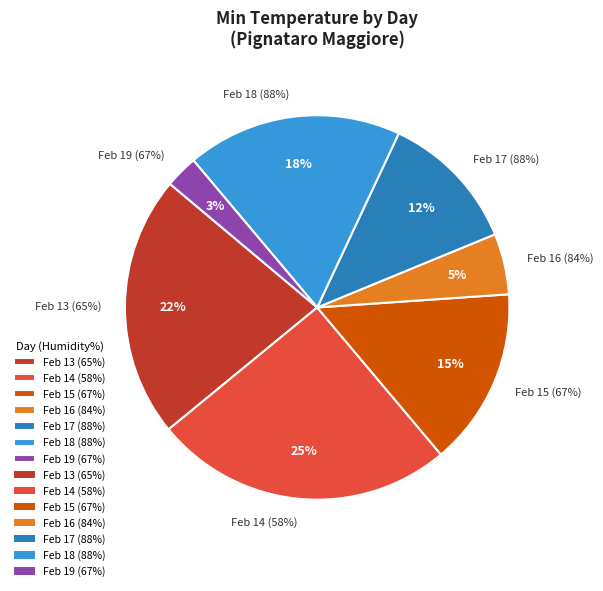

Approximately how many times larger is the value at 88% compared to 67%?

1.2